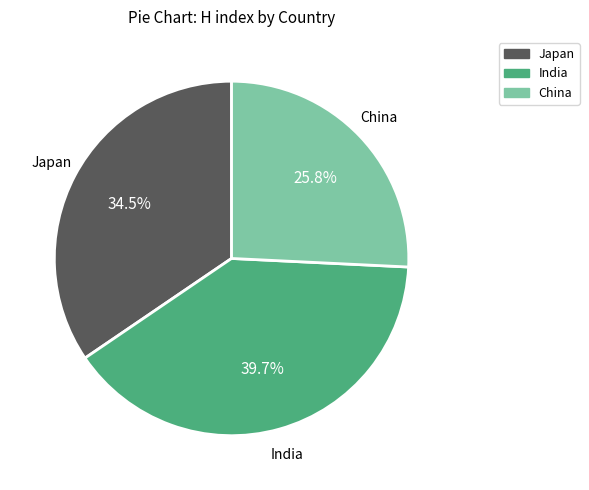

Does any single category account for the majority?

No